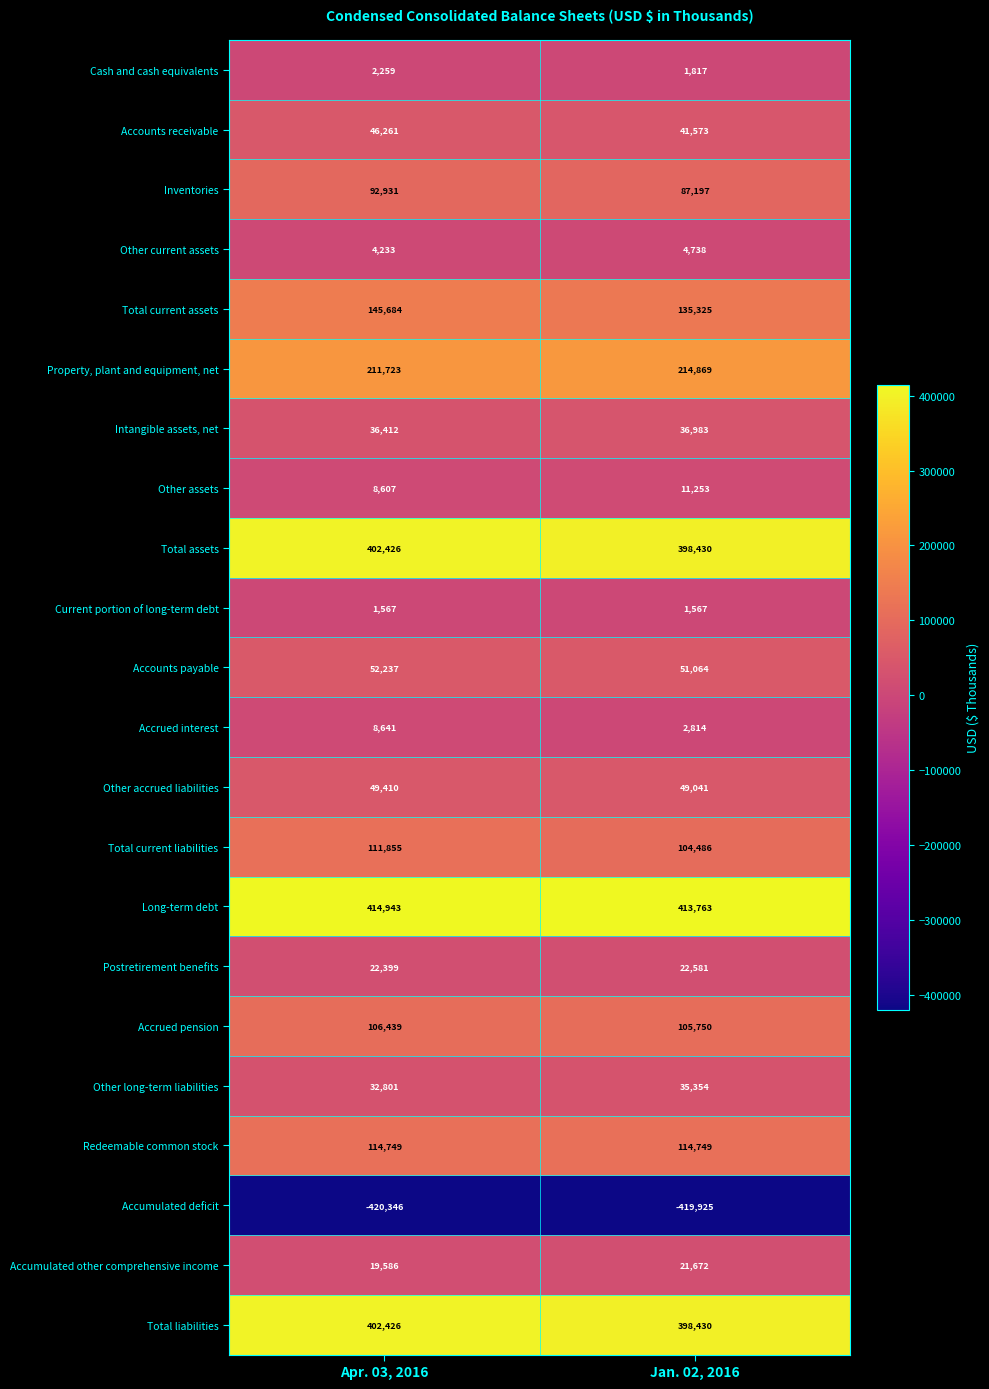

At which category does the chart reach its peak across all series?

Apr. 03, 2016